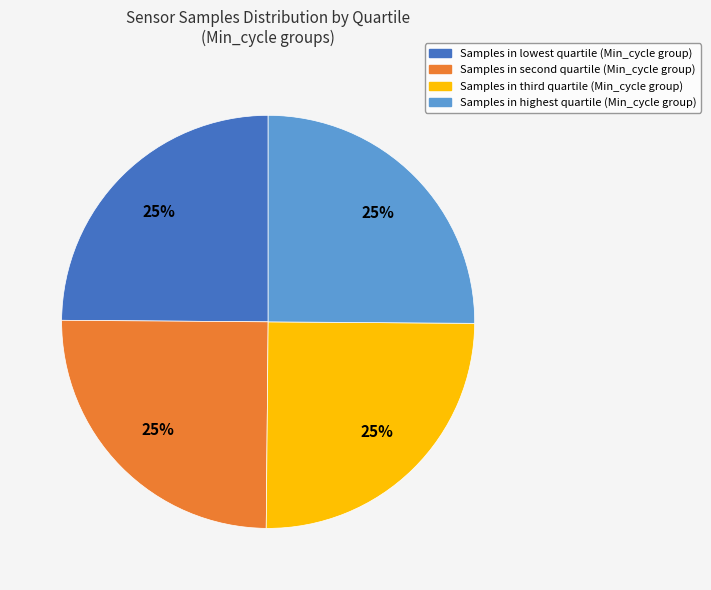

Is there a majority slice in this chart?

No